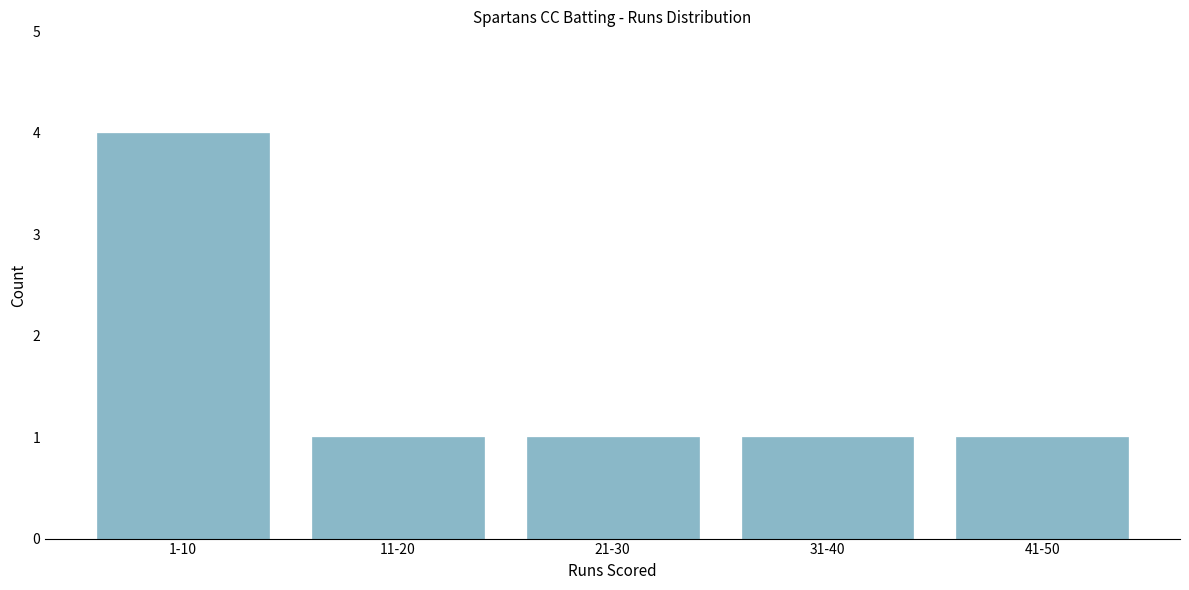

Reading left to right, extract all data points from this chart.

1-10=4	11-20=1	21-30=1	31-40=1	41-50=1